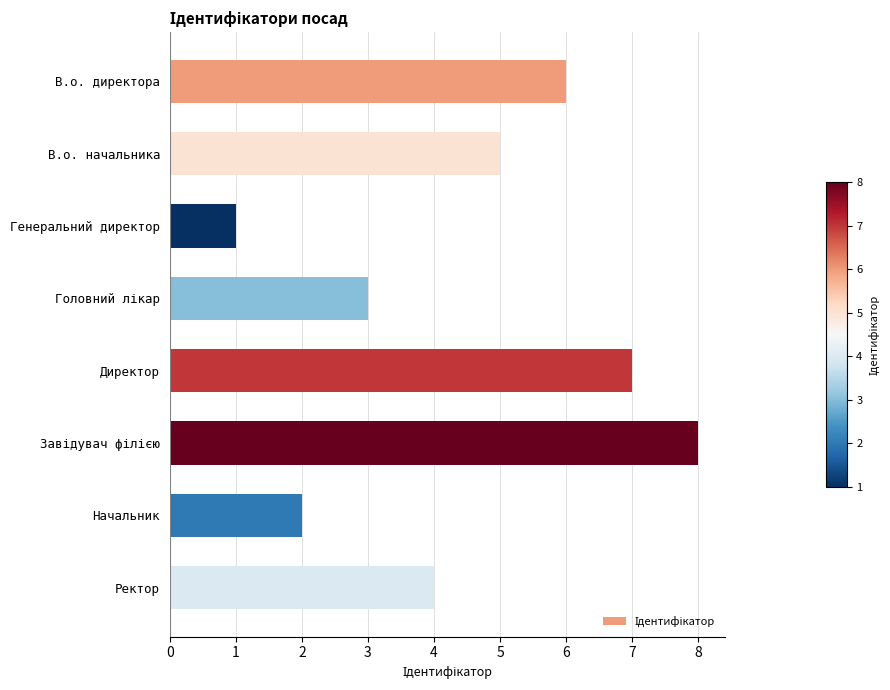

What is the difference between the maximum and minimum values?

7